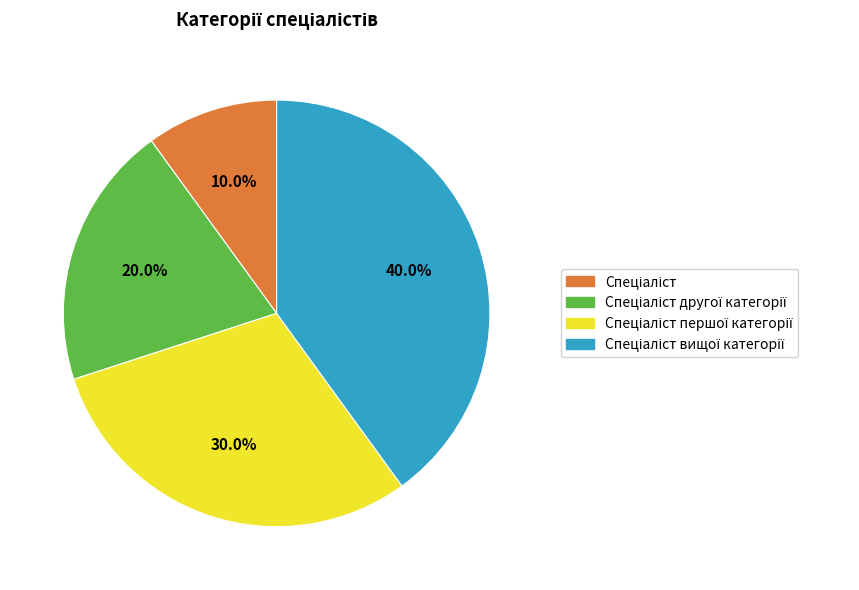

Is there any slice that represents more than half of the pie?

No